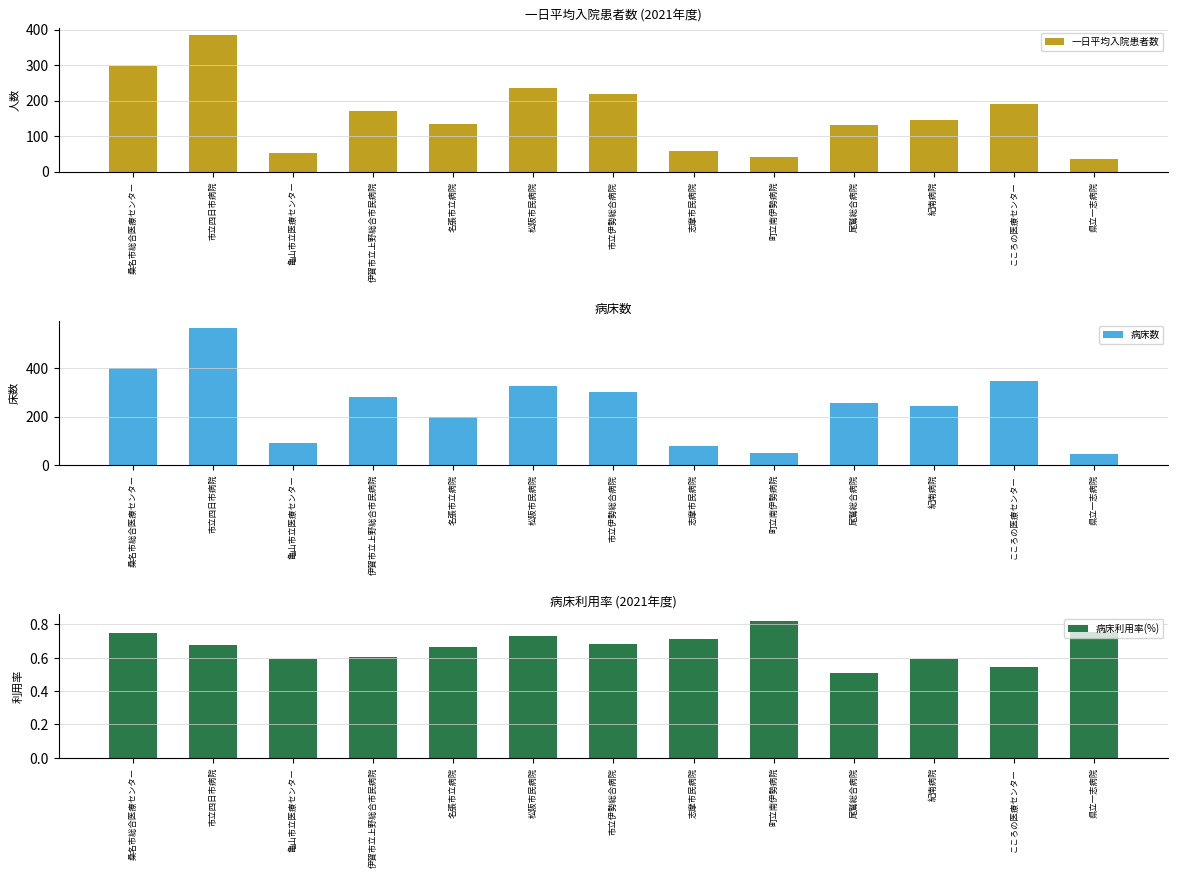

What position from the right is 尾鷲総合病院?

4